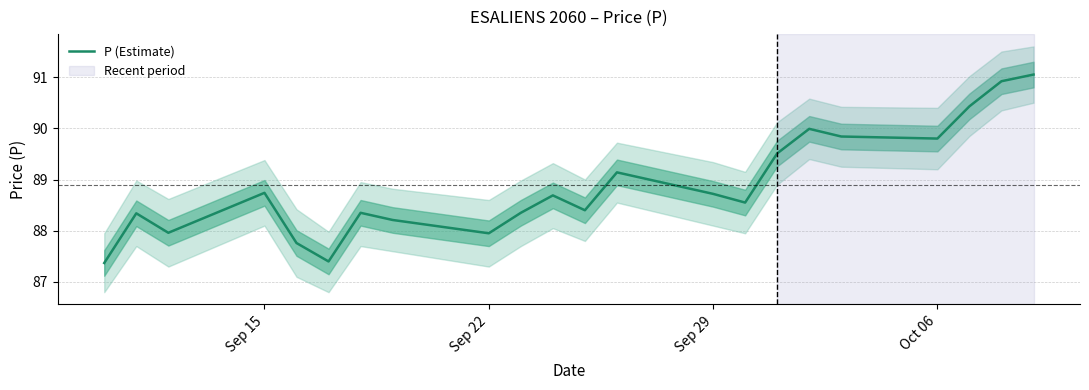

The value of P (Estimate) at Sep 22 is 88.0. True or false?

True